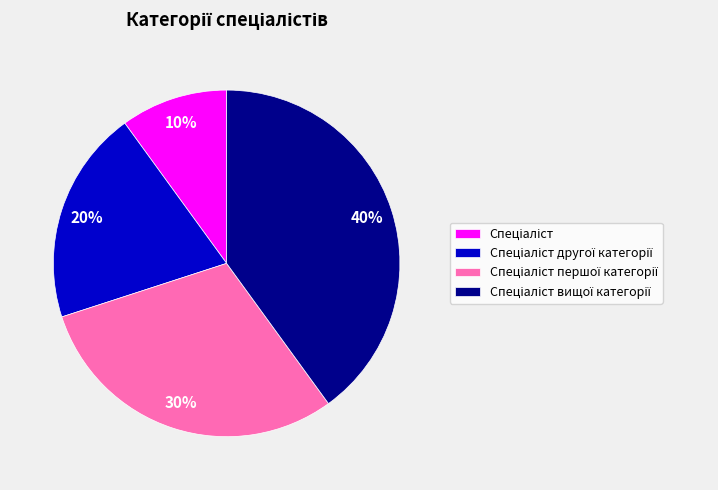

Is there any slice that represents more than half of the pie?

No